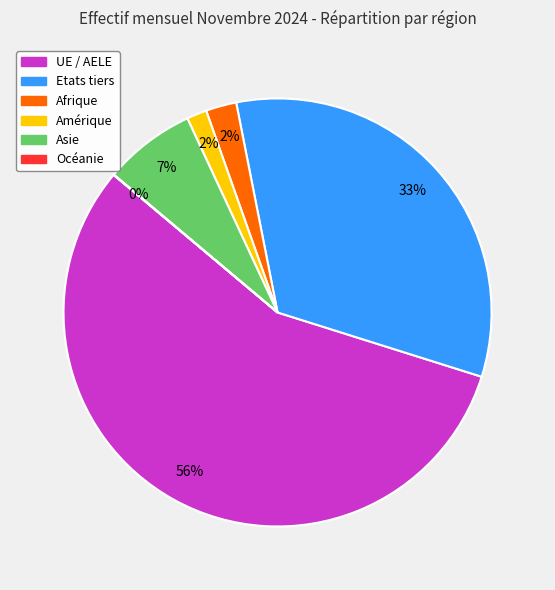

Combined, do Amérique and Etats tiers account for over 50%?

No